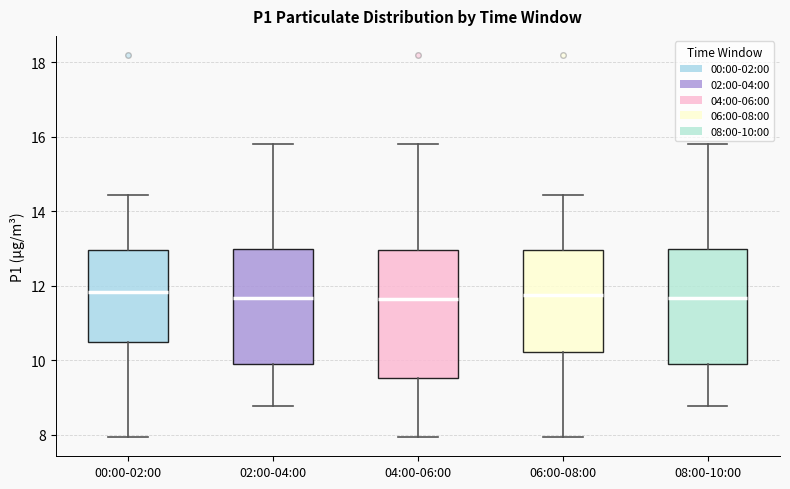

Reading left to right, read every box against the y-axis: the position of its median line, the range the box covers, and the ends of its whiskers. The values are not printed on the chart, so give them approximately, as read against the axis.

00:00-02:00: median 11.8, box 10.6 to 13.0, whiskers 8.0 to 14.4
02:00-04:00: median 11.6, box 10.0 to 13.0, whiskers 8.8 to 15.8
04:00-06:00: median 11.6, box 9.6 to 13.0, whiskers 8.0 to 15.8
06:00-08:00: median 11.8, box 10.2 to 13.0, whiskers 8.0 to 14.4
08:00-10:00: median 11.6, box 10.0 to 13.0, whiskers 8.8 to 15.8